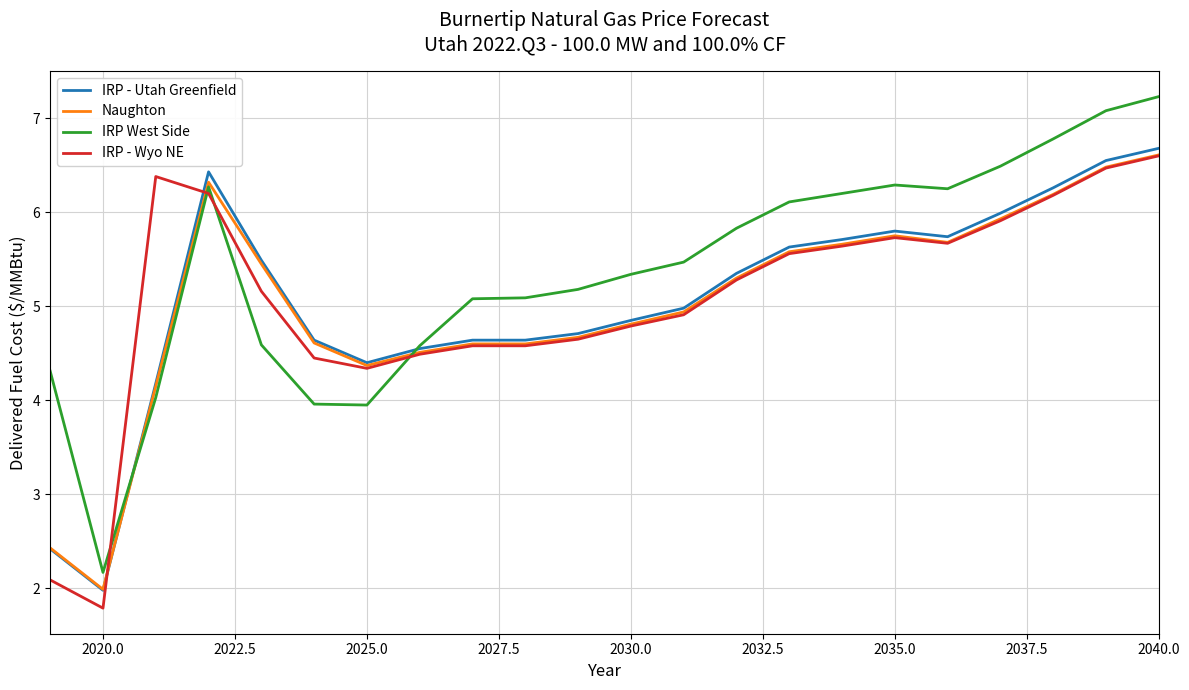

What is the difference between the maximum and minimum values in the IRP West Side series?

5.1